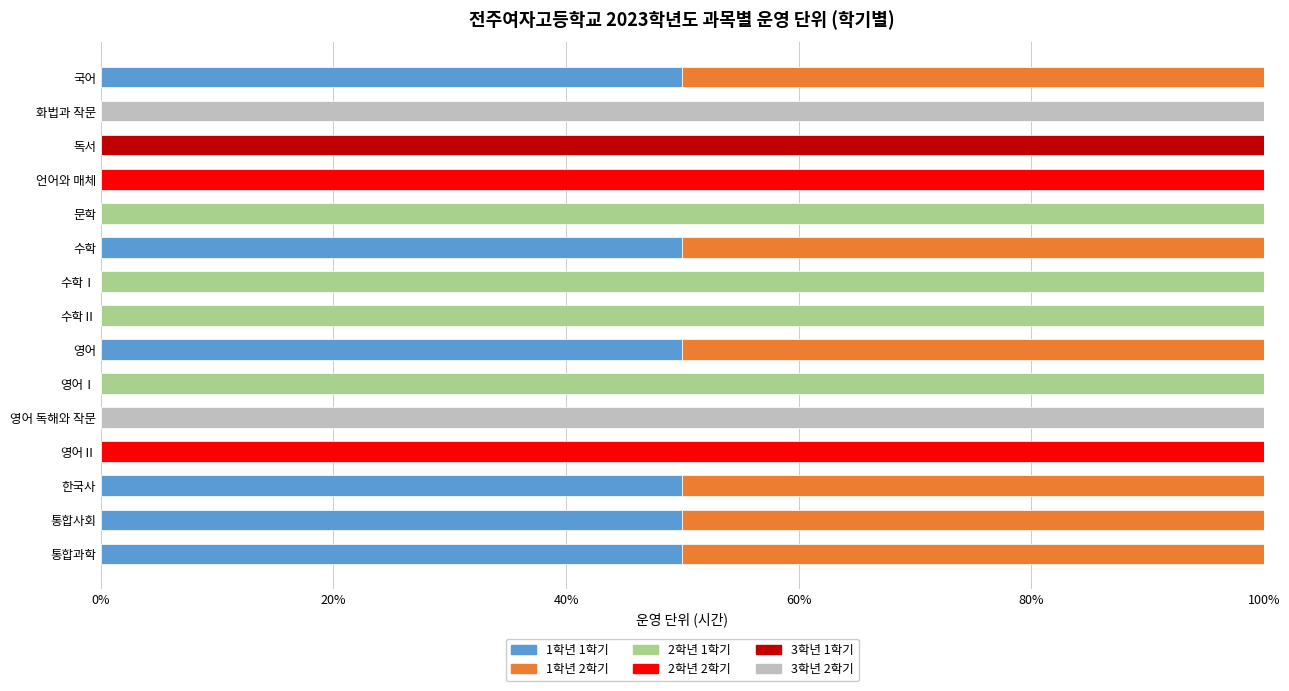

What is the total value across all series at 영어?

100